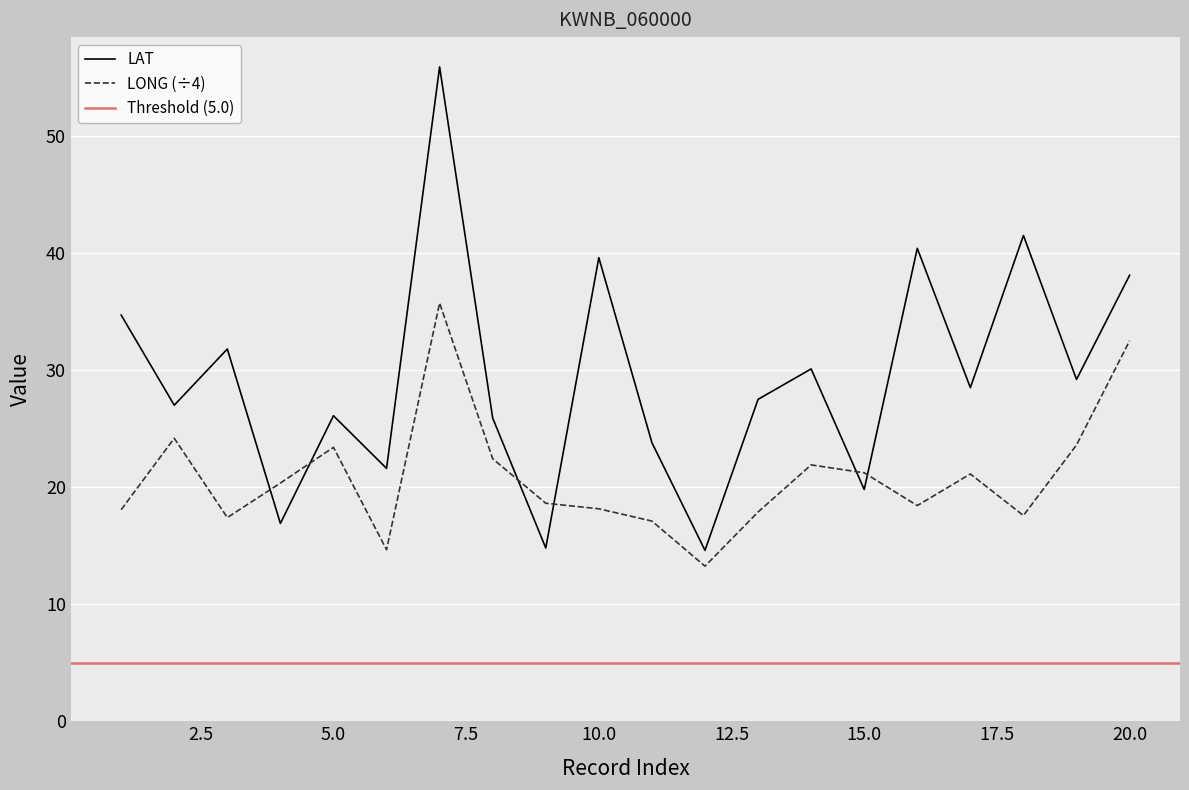

Where do LAT and LONG first cross each other?

3 and 4